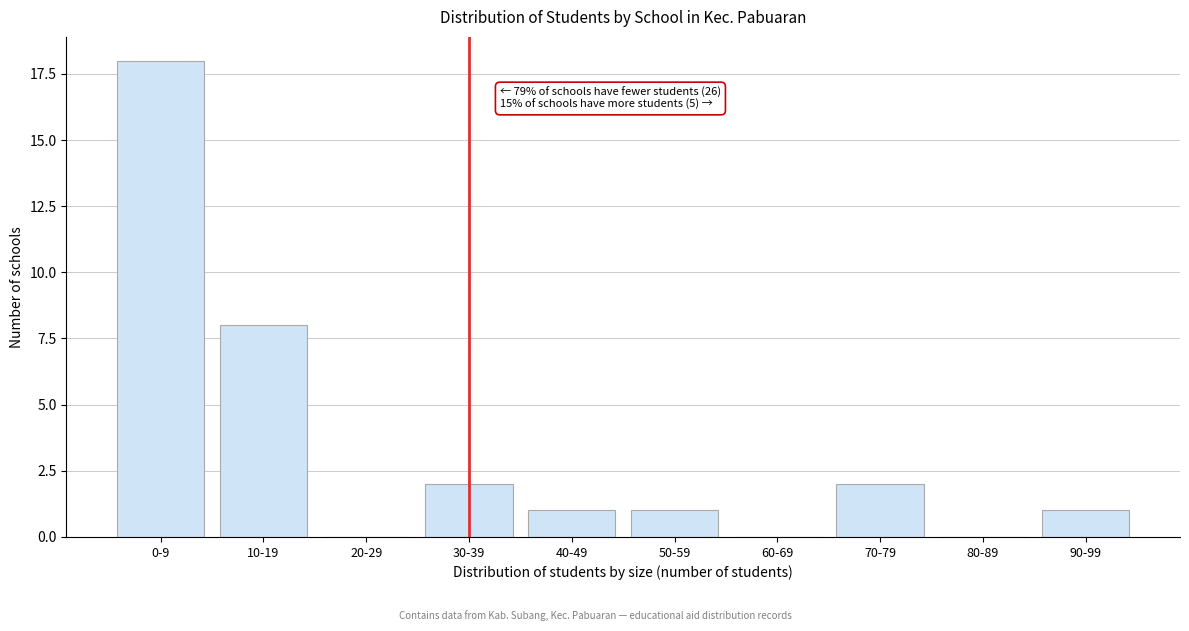

Reading right to left, transcribe all the data shown in this chart.

90-99=1	80-89=0	70-79=2	60-69=0	50-59=1	40-49=1	30-39=2	20-29=0	10-19=8	0-9=18